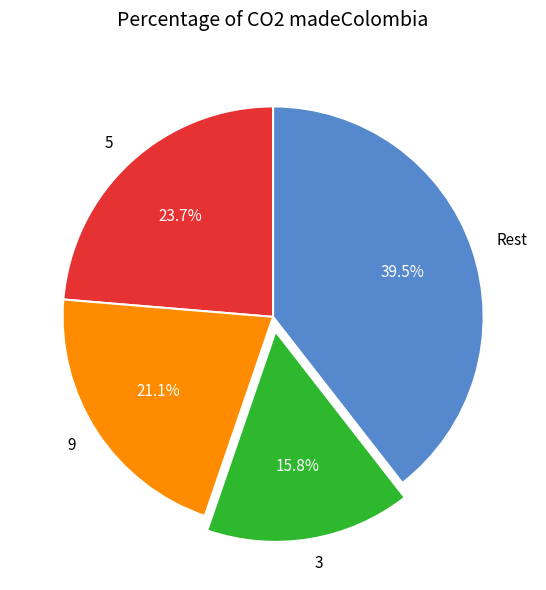

Between 5 and Rest, which is larger?

Rest